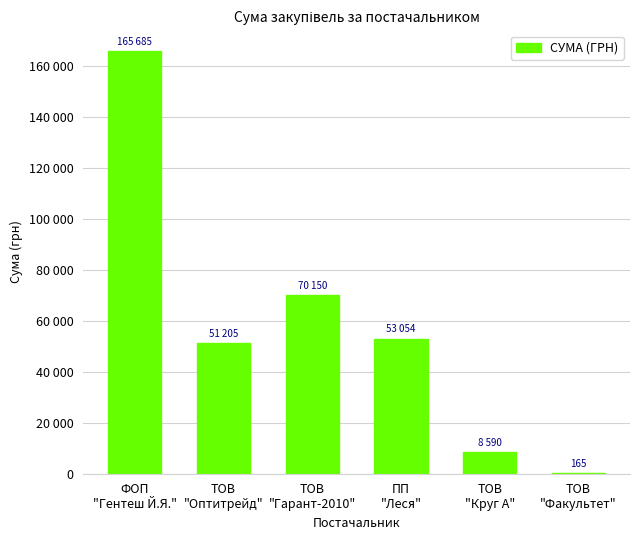

Are the bars horizontal?

No